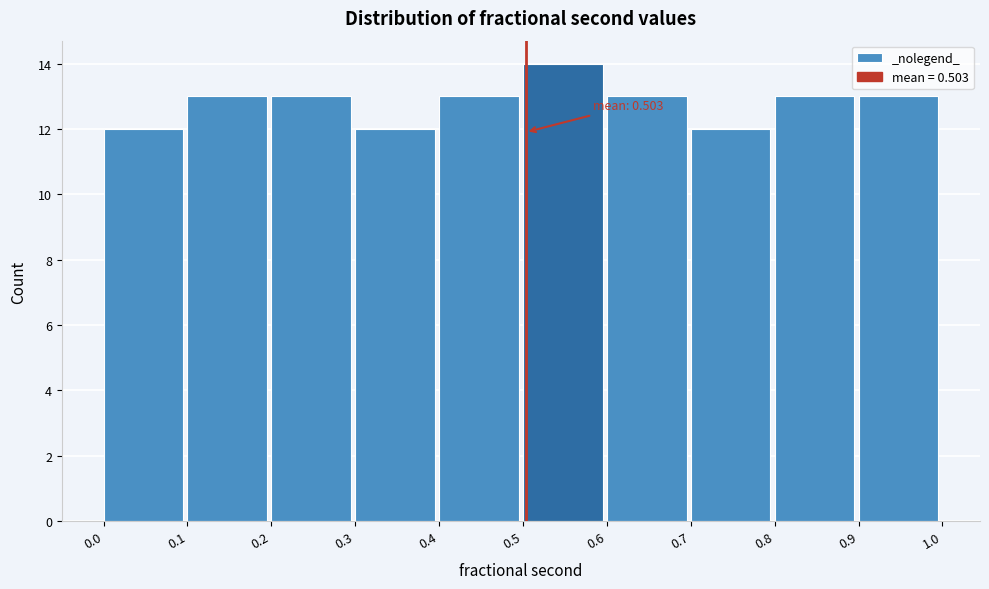

Which range on the x-axis has the tallest bar?

0.5 to 0.6